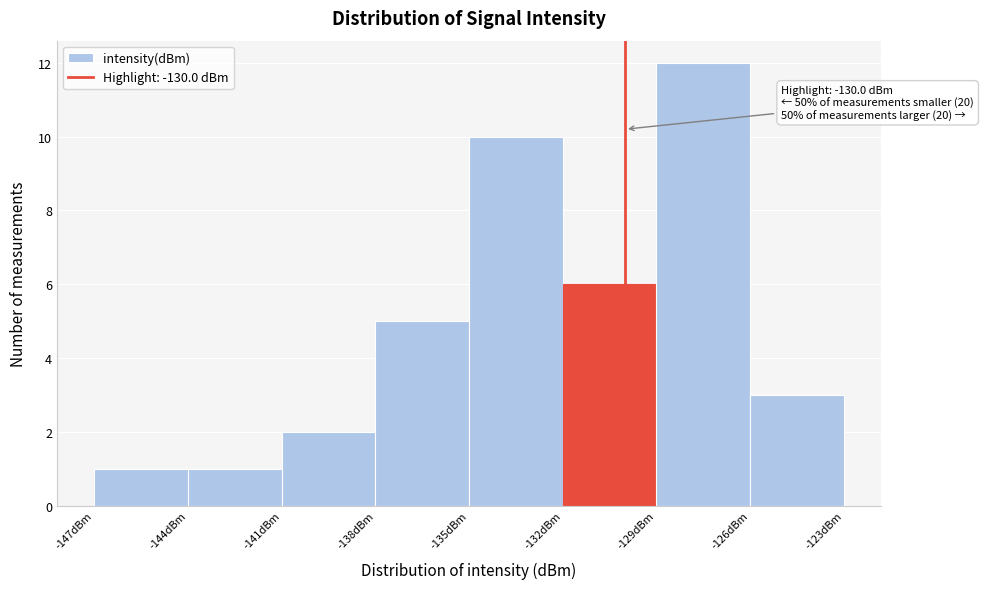

Which range on the x-axis has the tallest bar?

-129 to -126